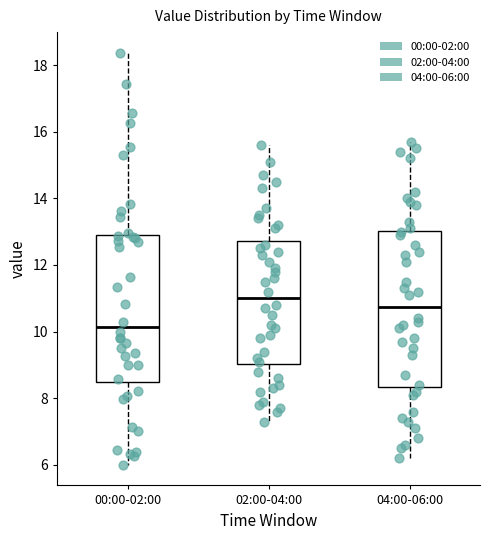

Reading left to right, read every box against the y-axis: the position of its median line, the range the box covers, and the ends of its whiskers. The values are not printed on the chart, so give them approximately, as read against the axis.

00:00-02:00: median 10.2, box 8.4 to 12.8, whiskers 6.0 to 18.4
02:00-04:00: median 11.0, box 9.0 to 12.8, whiskers 7.4 to 15.6
04:00-06:00: median 10.8, box 8.4 to 13.0, whiskers 6.2 to 15.8